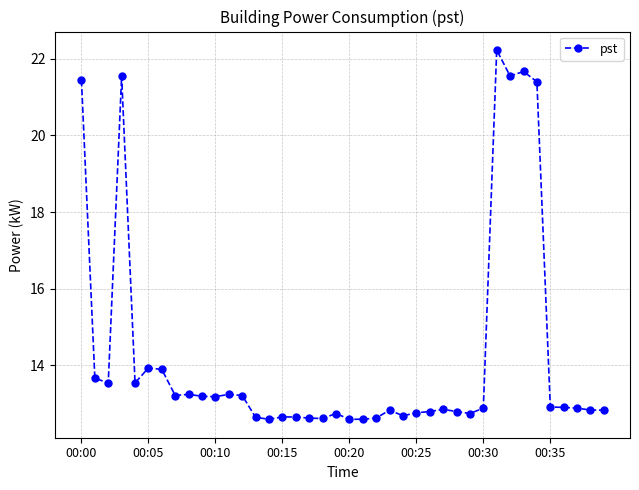

How many categories are shown in the chart?

40